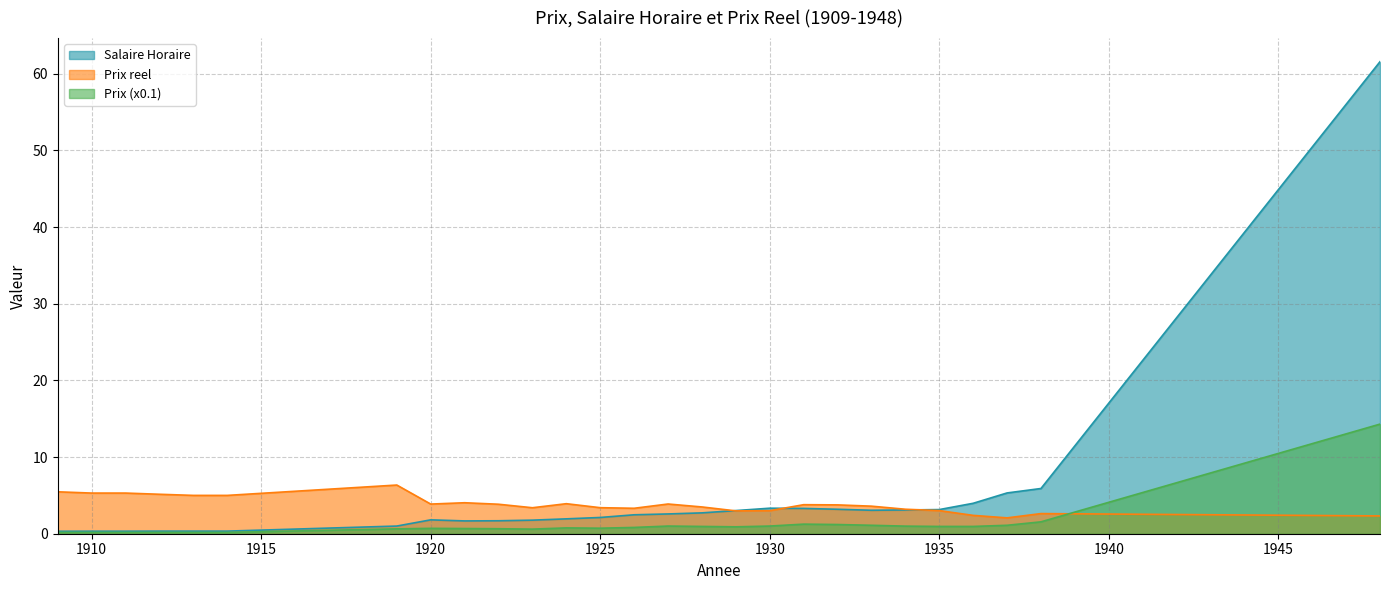

Where is the first local maximum for Salaire Horaire?

1920